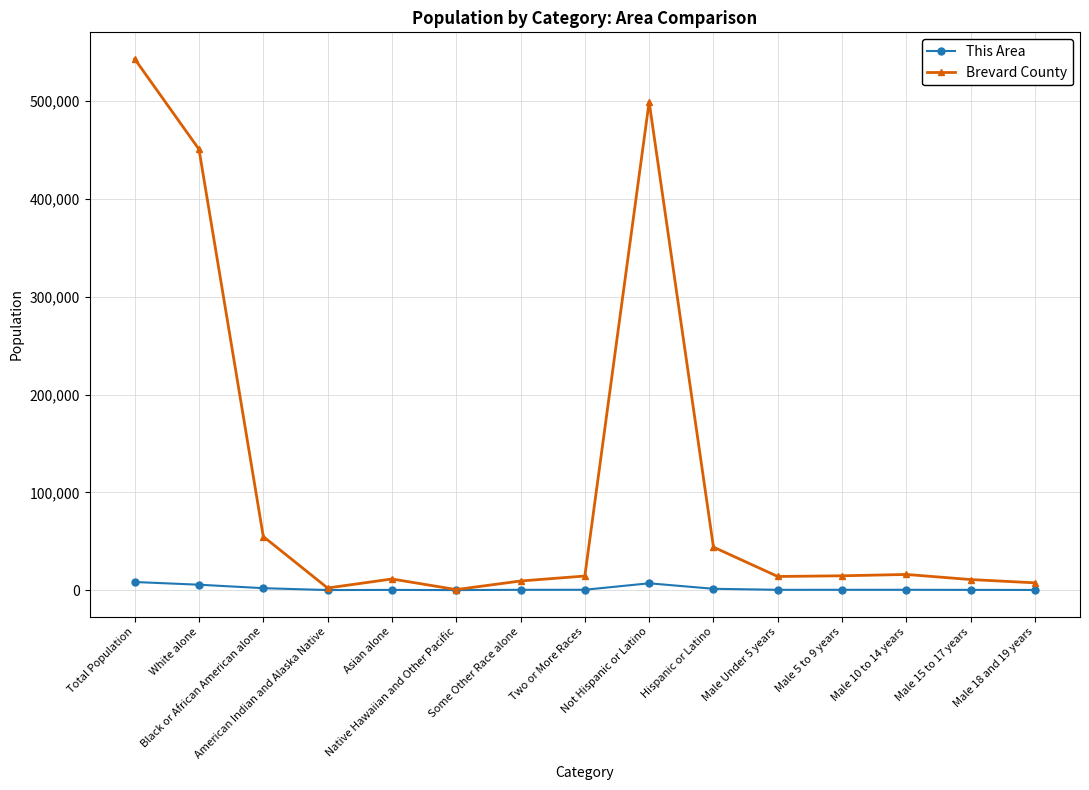

What are all the series names shown in the legend?

This Area, Brevard County